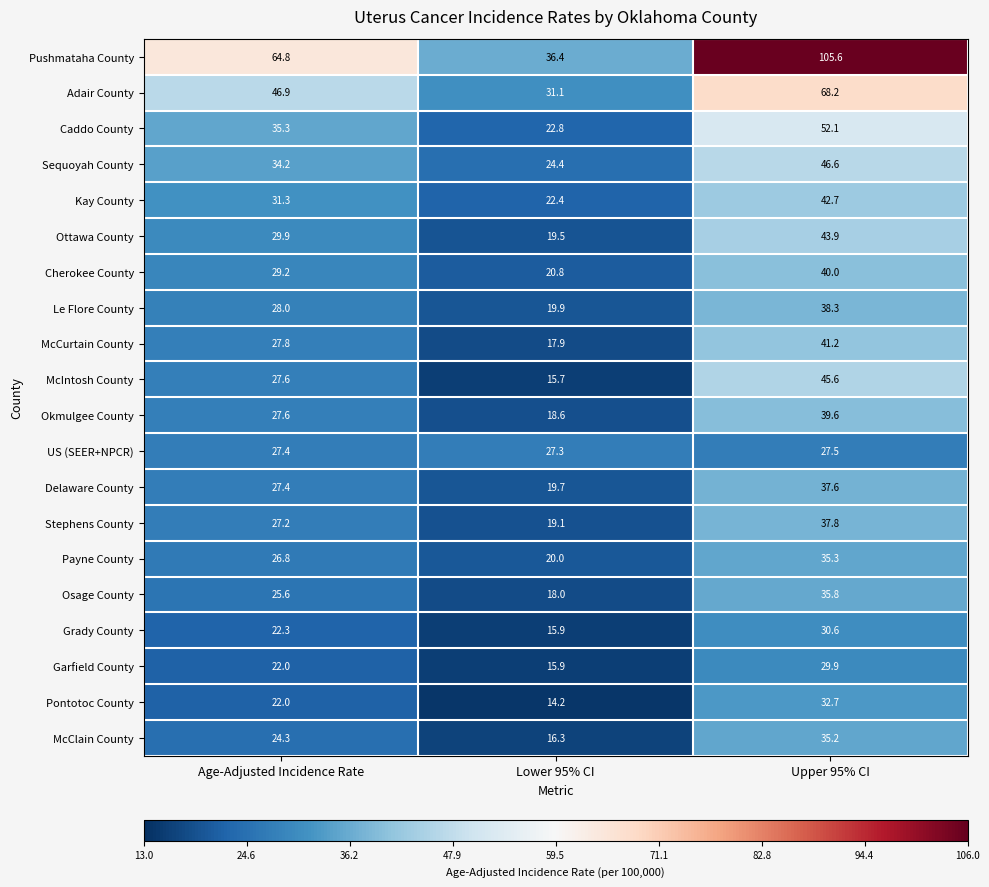

Which label corresponds to the smallest value in the chart?

Lower 95% CI